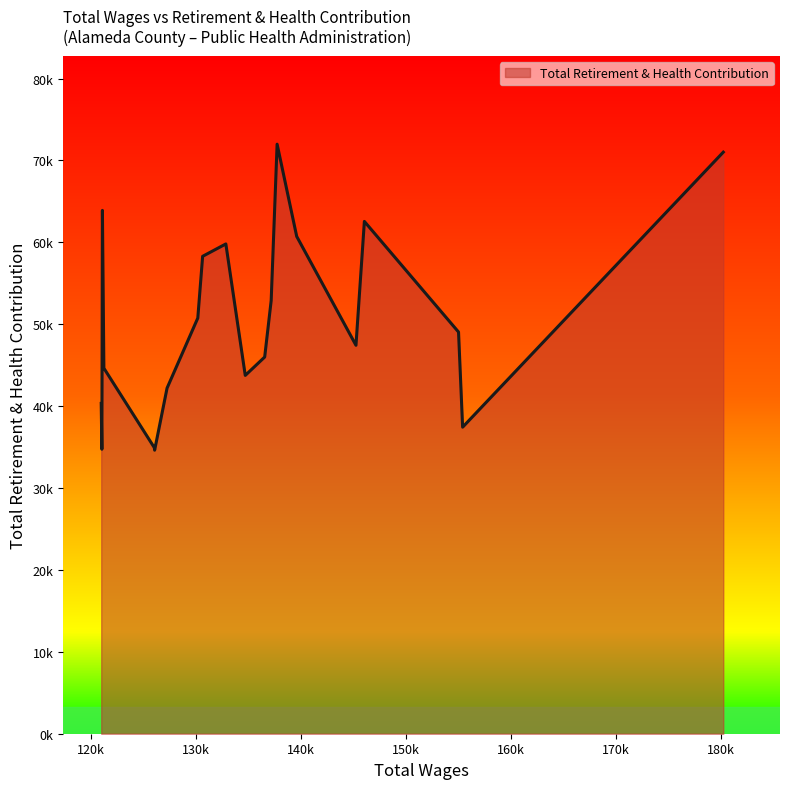

What is the average value?

50349